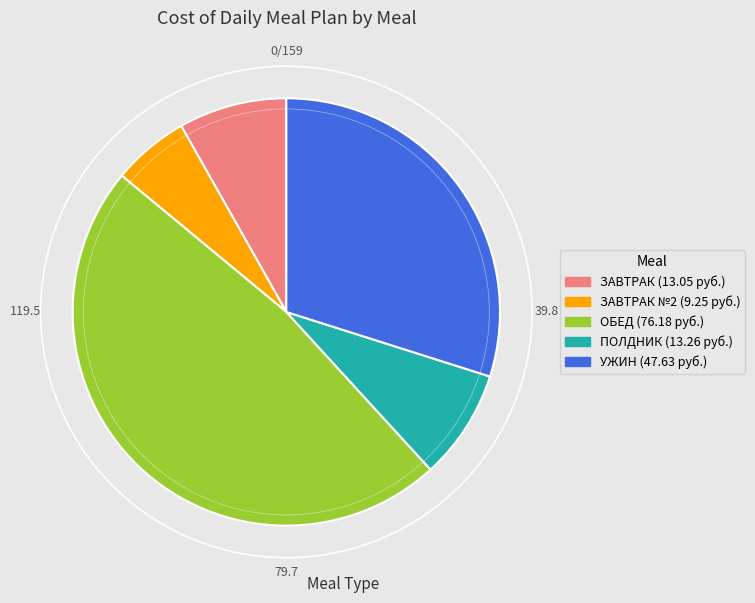

Does any single category account for the majority?

No